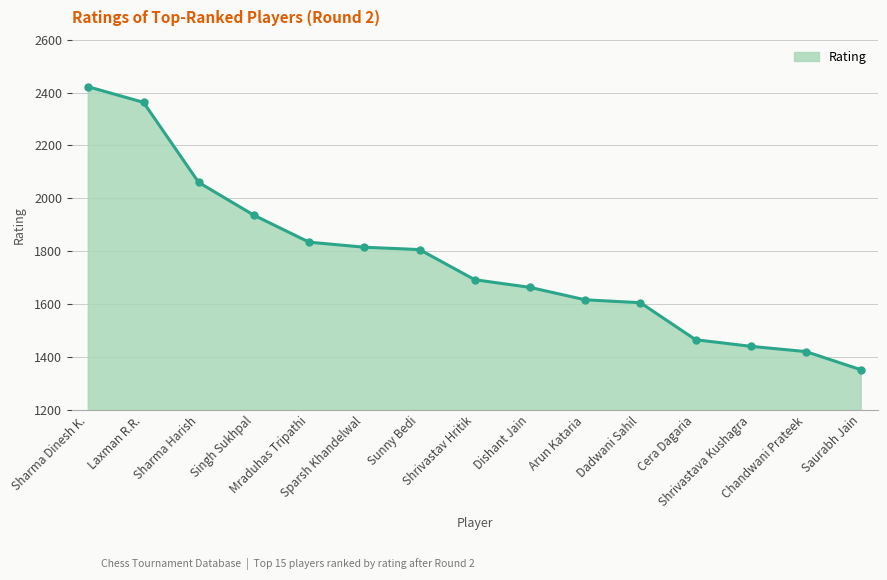

What is the label of the 12th point from the right?

Singh Sukhpal